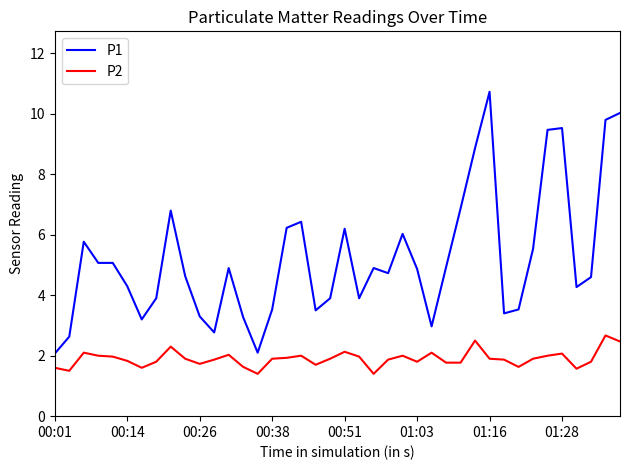

What is the lowest value of the P1 series?

2.1